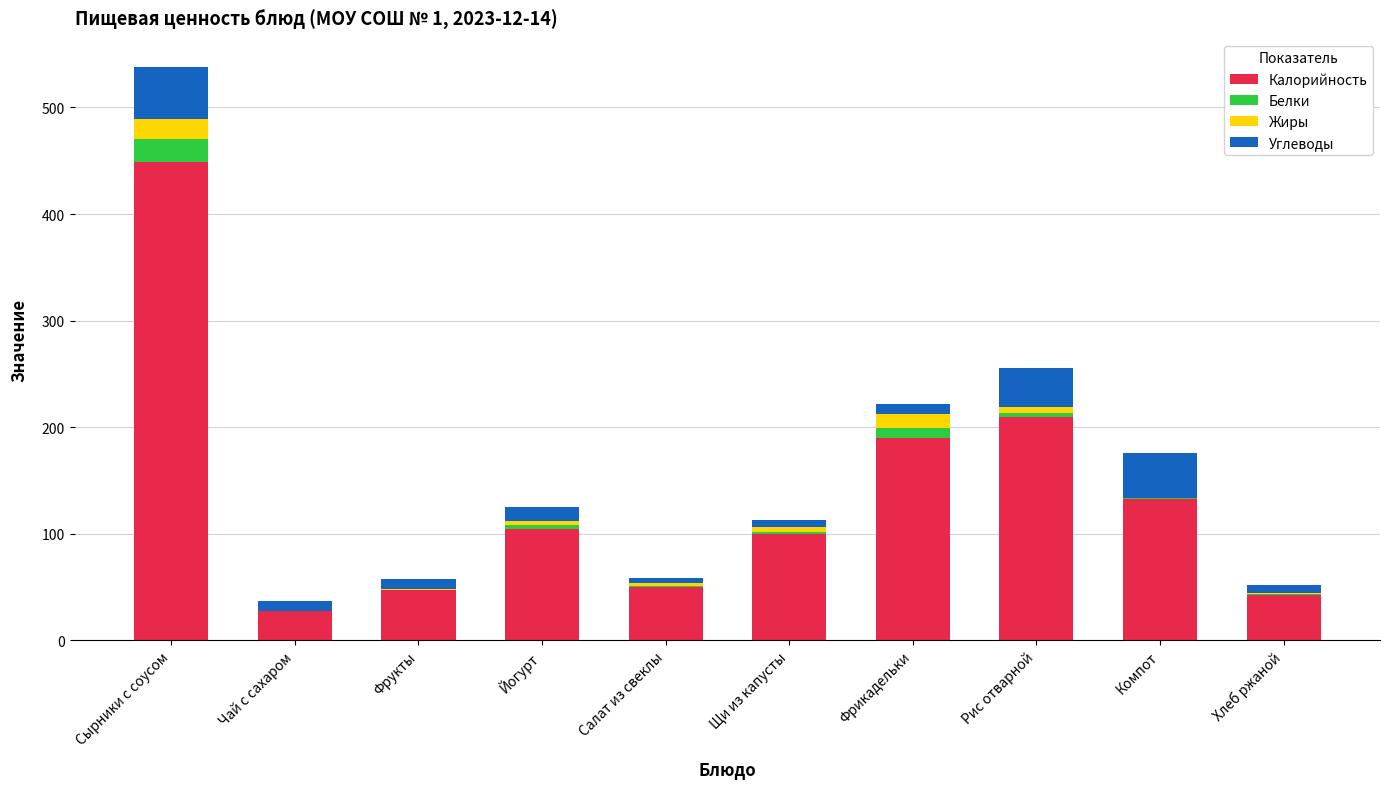

Which category has the highest value in the Калорийность series?

Сырники с соусом